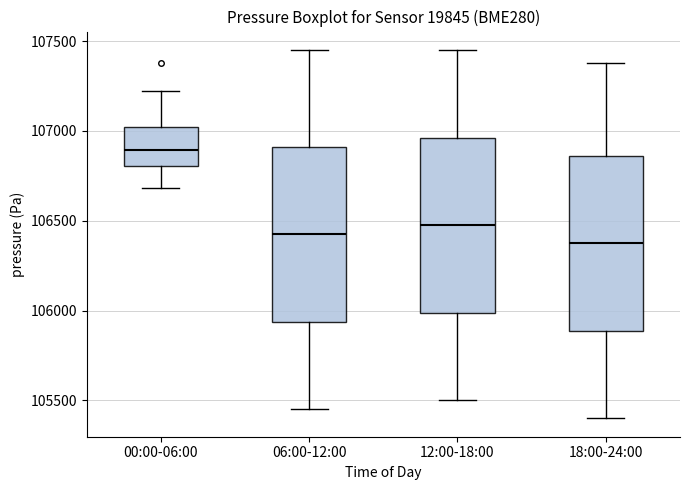

Which box's median line is the lowest?

18:00-24:00